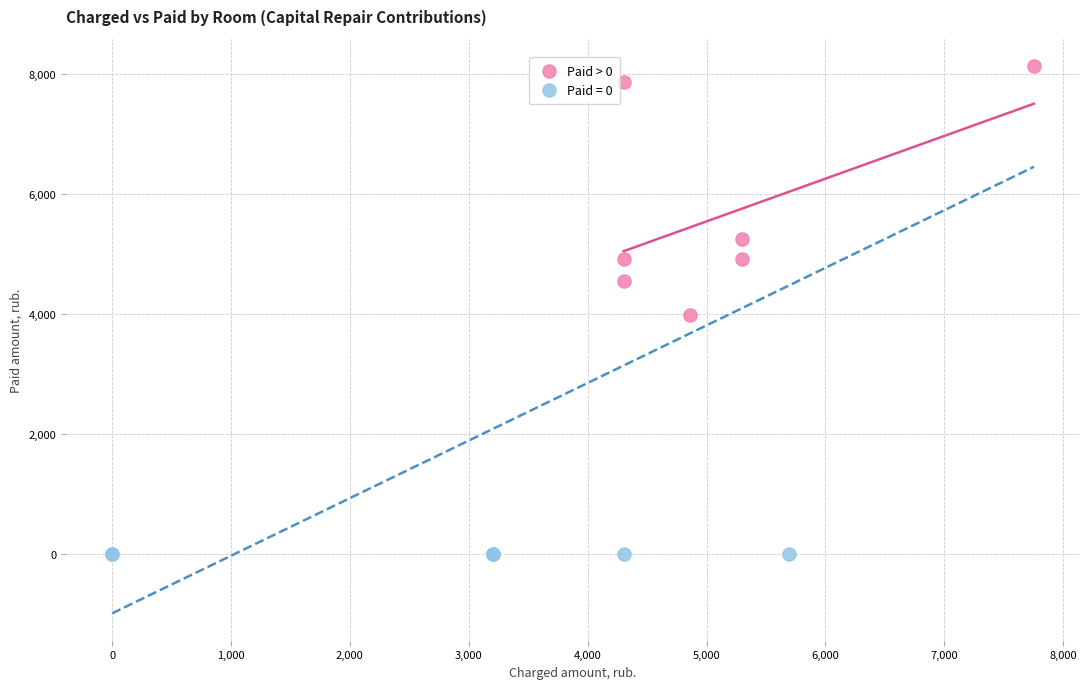

Which series contains the highest Y value?

Paid > 0